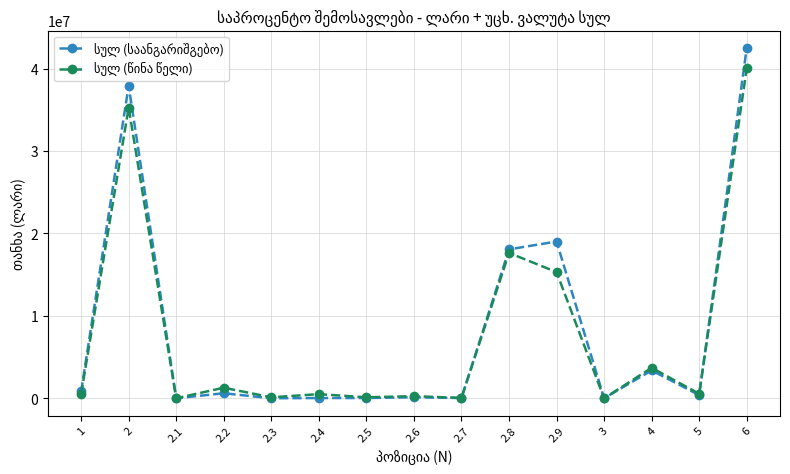

At which category is the sum across all series the highest?

6